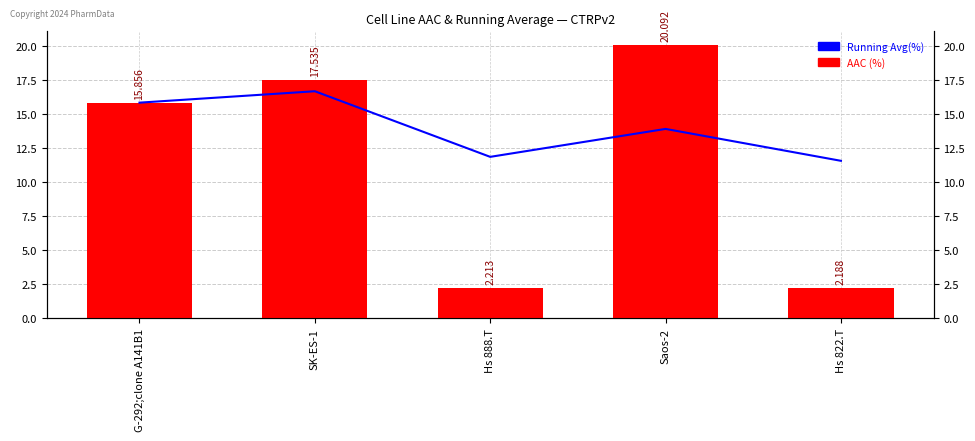

Which label corresponds to the smallest value in the chart?

Hs 822.T